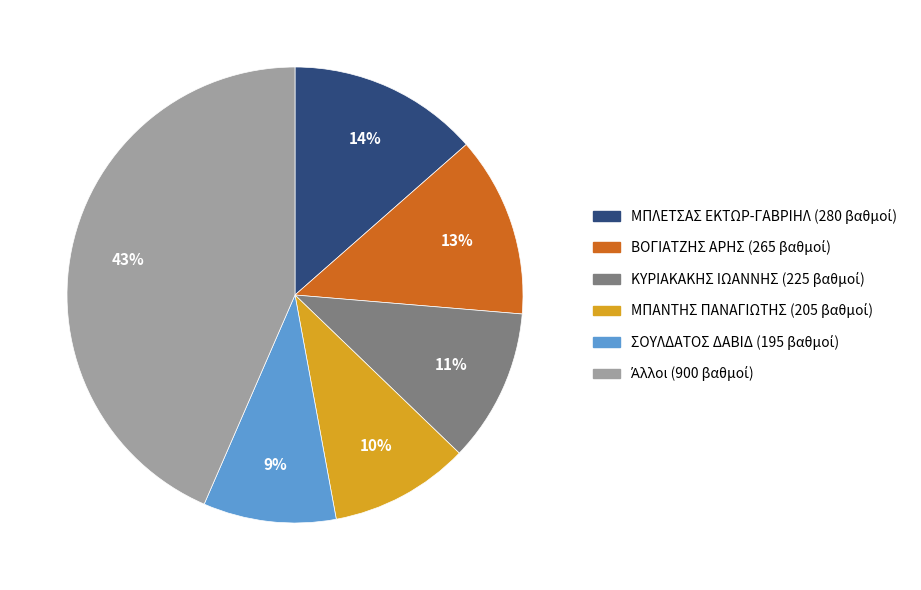

To the nearest percent, what is the difference between the largest and smallest slice percentages?

34%